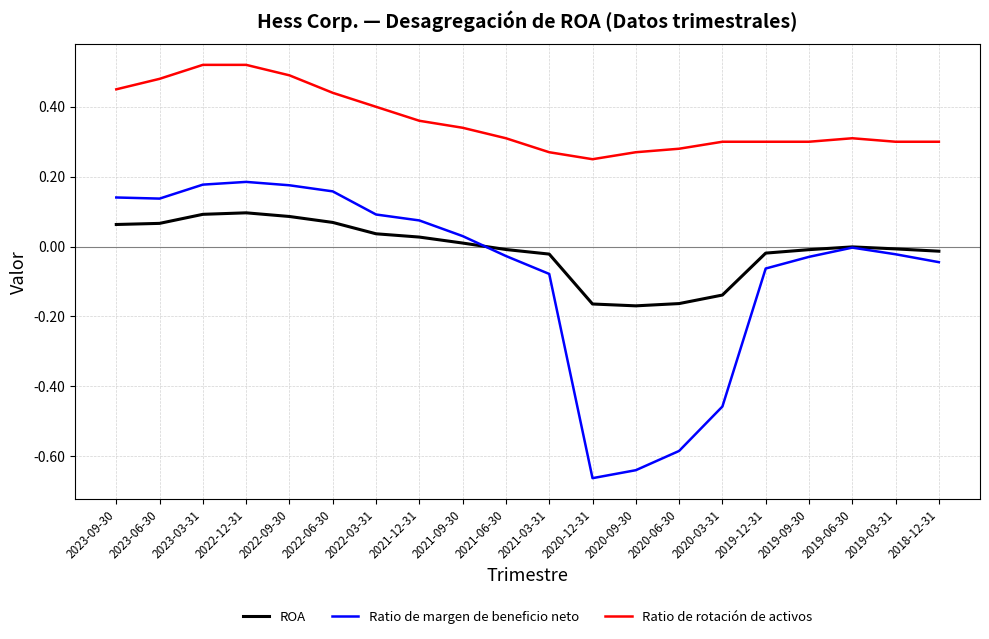

True or false: Ratio de margen de beneficio neto and ROA cross at least once.

True